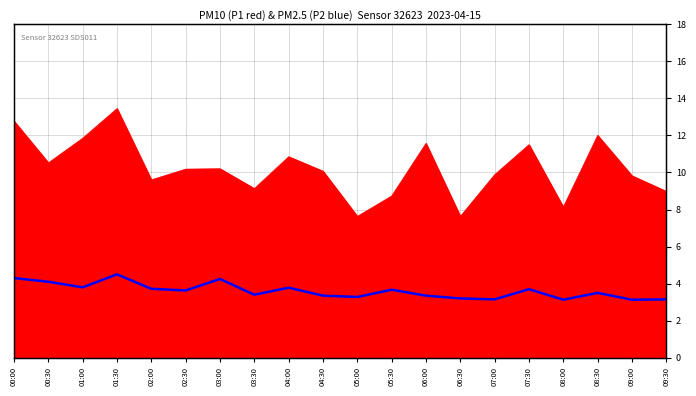

What is the label of the 4th point from the right?

08:00